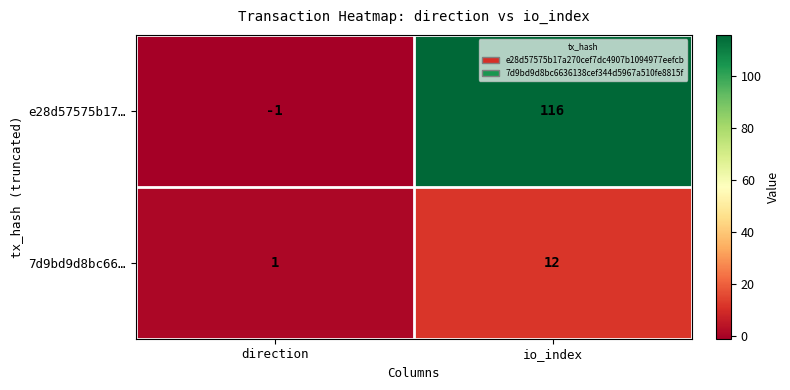

At which category is the sum across all series the highest?

io_index